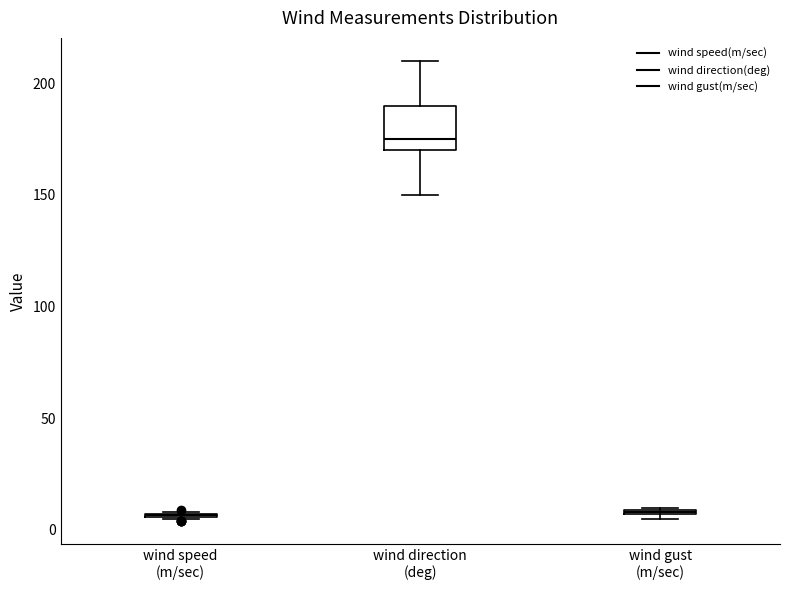

Where does the lower whisker of the box for wind direction (deg) end on the y-axis? The values are not printed on the chart, so give them approximately, as read against the axis.

150